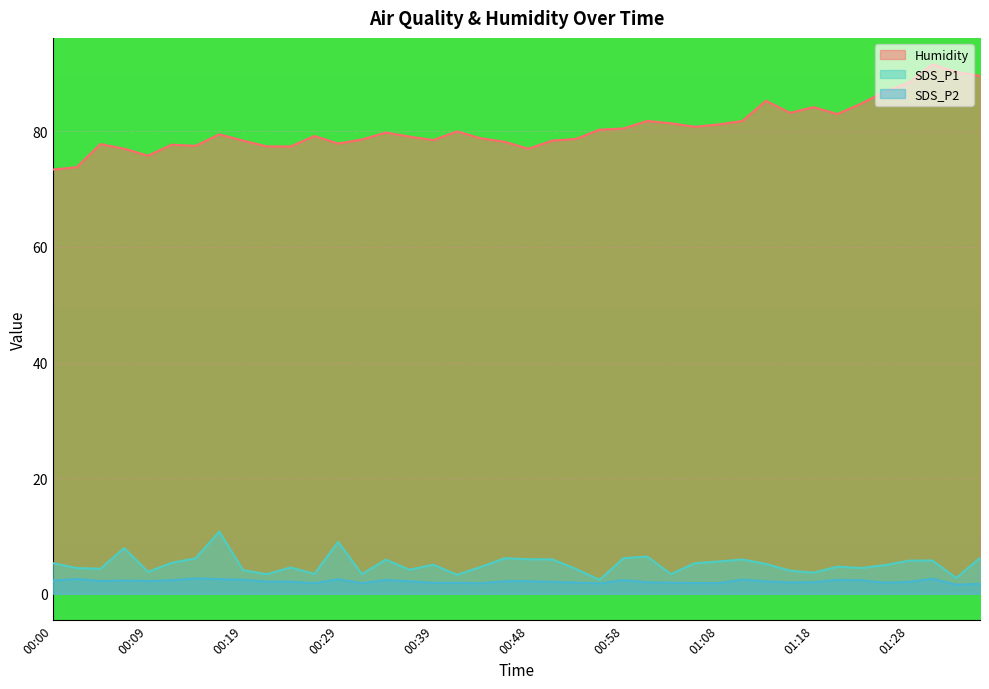

What is the total value across all series at 00:02?

80.8